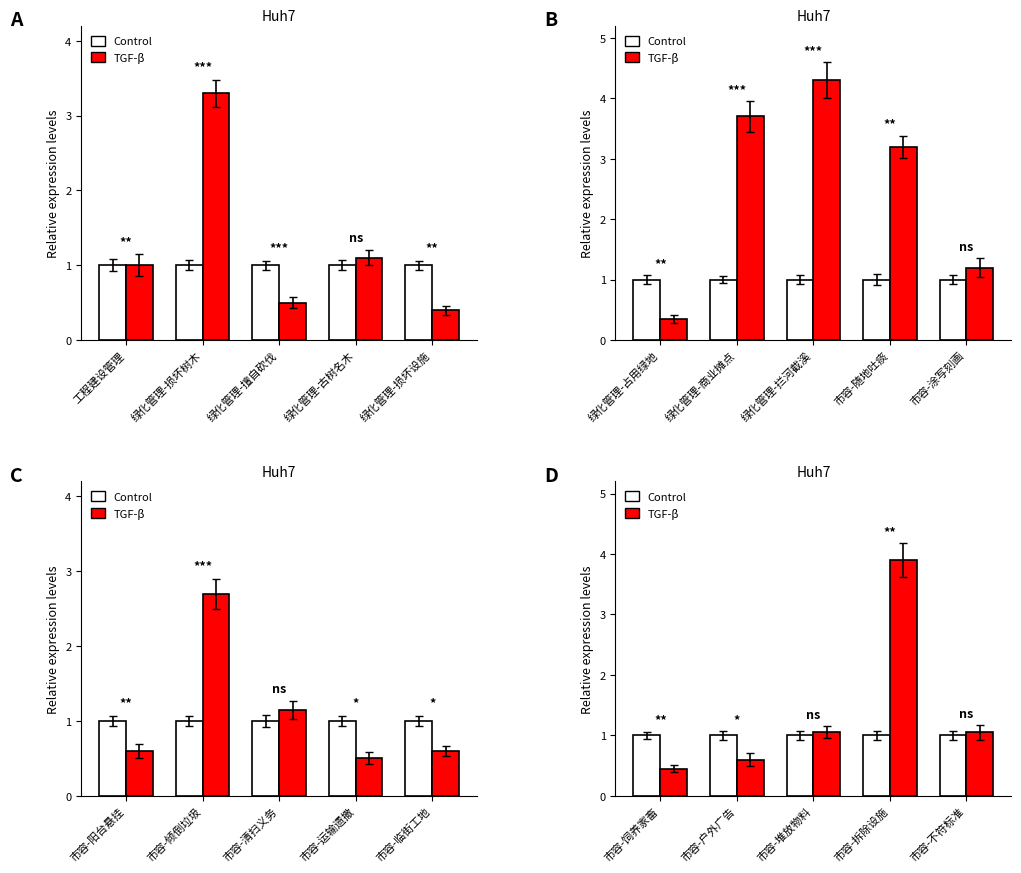

What is the value of the Control bar at the 2nd from the left?

1.0